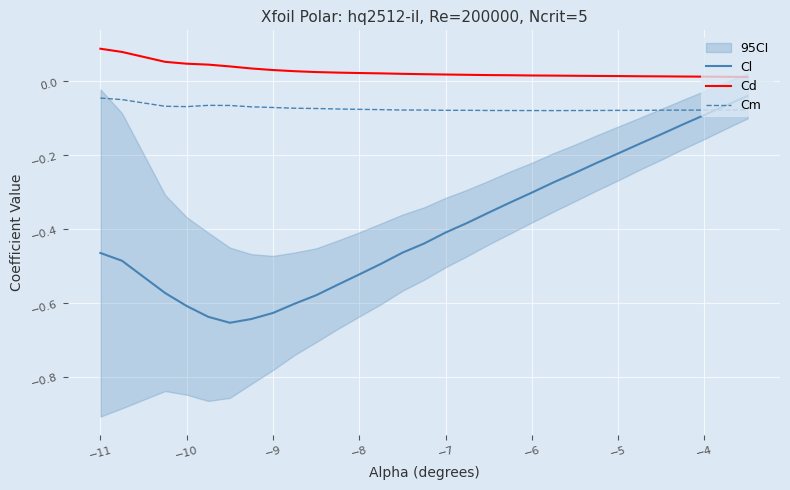

True or false: Cd and Cm cross at least once.

False